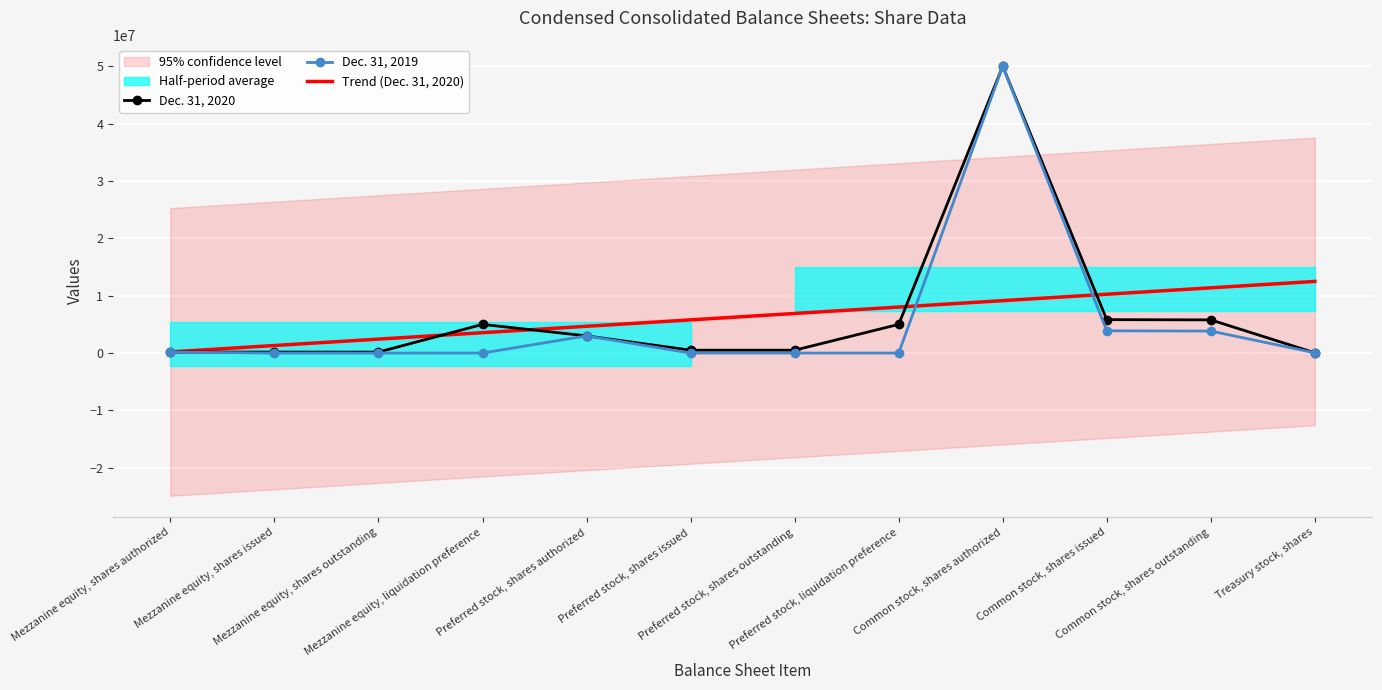

How many lines are shown in the chart?

3